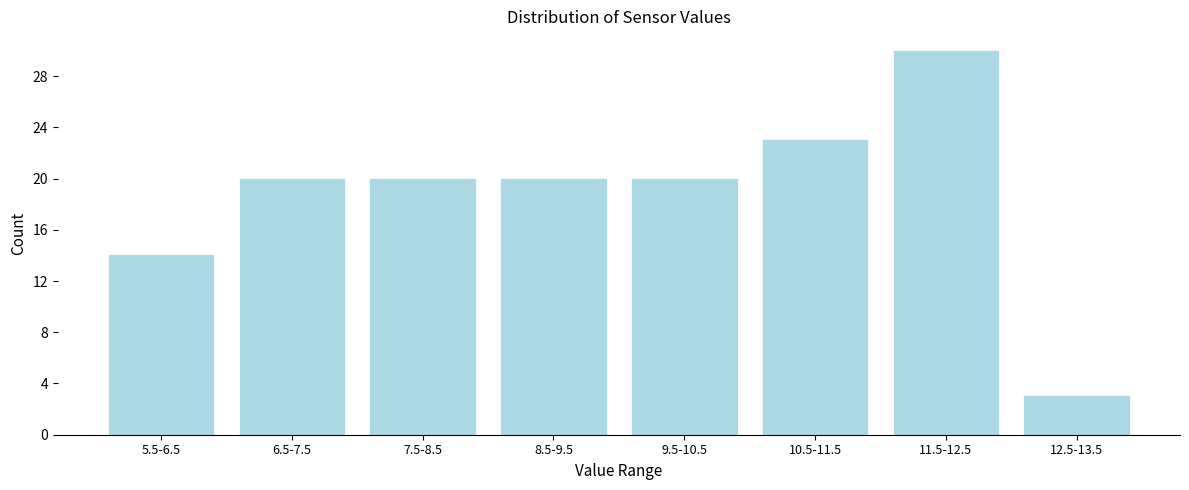

Reading left to right, extract all data points from this chart.

5.5-6.5=14	6.5-7.5=20	7.5-8.5=20	8.5-9.5=20	9.5-10.5=20	10.5-11.5=23	11.5-12.5=30	12.5-13.5=3